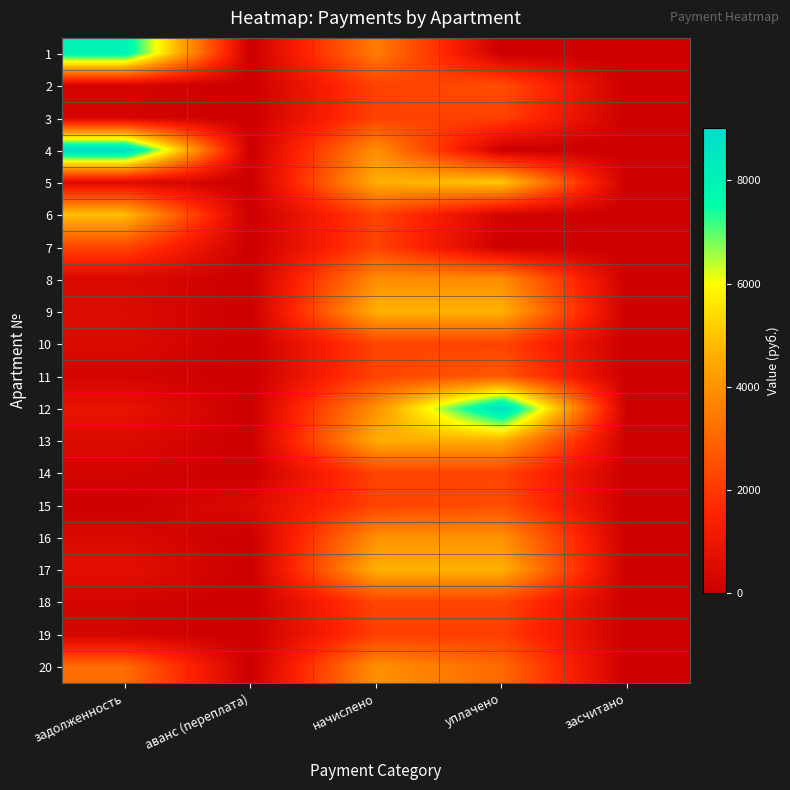

Reading right to left, transcribe all the data shown in this chart.

1: засчитано=0.0	уплачено=0.0	начислено=3521.1	аванс (переплата)=0.0	задолженность=8073.6
2: засчитано=0.0	уплачено=2456.9	начислено=2209.8	аванс (переплата)=0.0	задолженность=287.4
3: засчитано=0.0	уплачено=2210.8	начислено=2210.8	аванс (переплата)=0.0	задолженность=245.6
4: засчитано=0.0	уплачено=0.0	начислено=3930.9	аванс (переплата)=0.0	задолженность=9019.2
5: засчитано=0.0	уплачено=5106.0	начислено=4595.4	аванс (переплата)=0.0	задолженность=510.6
6: засчитано=0.0	уплачено=249.1	начислено=2241.8	аванс (переплата)=0.0	задолженность=4883.5
7: засчитано=0.0	уплачено=0.0	начислено=2235.6	аванс (переплата)=0.0	задолженность=2298.1
8: засчитано=0.0	уплачено=3868.8	начислено=3868.8	аванс (переплата)=0.0	задолженность=429.9
9: засчитано=0.0	уплачено=4651.3	начислено=4651.3	аванс (переплата)=0.0	задолженность=516.8
10: засчитано=0.0	уплачено=2248.0	начислено=2248.0	аванс (переплата)=0.0	задолженность=500.0
11: засчитано=0.0	уплачено=2732.4	начислено=2235.6	аванс (переплата)=0.0	задолженность=253.8
12: засчитано=0.0	уплачено=8818.6	начислено=3968.2	аванс (переплата)=0.0	задолженность=886.1
13: засчитано=0.0	уплачено=4576.8	начислено=4576.8	аванс (переплата)=0.0	задолженность=508.5
14: засчитано=0.0	уплачено=2235.6	начислено=2235.6	аванс (переплата)=0.0	задолженность=248.4
15: засчитано=0.0	уплачено=2489.9	начислено=2229.4	аванс (переплата)=507.9	задолженность=0.0
16: засчитано=0.0	уплачено=3968.2	начислено=3968.2	аванс (переплата)=0.0	задолженность=441.6
17: засчитано=0.0	уплачено=4651.3	начислено=4651.3	аванс (переплата)=0.0	задолженность=733.0
18: засчитано=0.0	уплачено=2254.2	начислено=2254.2	аванс (переплата)=0.0	задолженность=250.5
19: засчитано=0.0	уплачено=2130.0	начислено=2130.0	аванс (переплата)=0.0	задолженность=236.7
20: засчитано=0.0	уплачено=3076.7	начислено=3955.8	аванс (переплата)=0.0	задолженность=3148.3